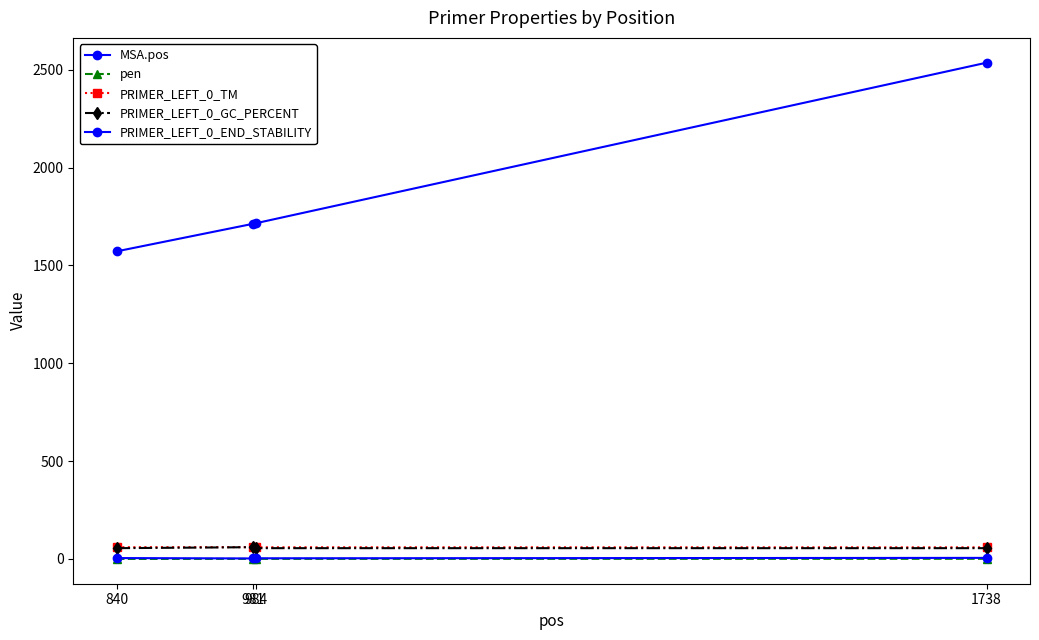

The value of MSA.pos at 984 is 1716.0. True or false?

True